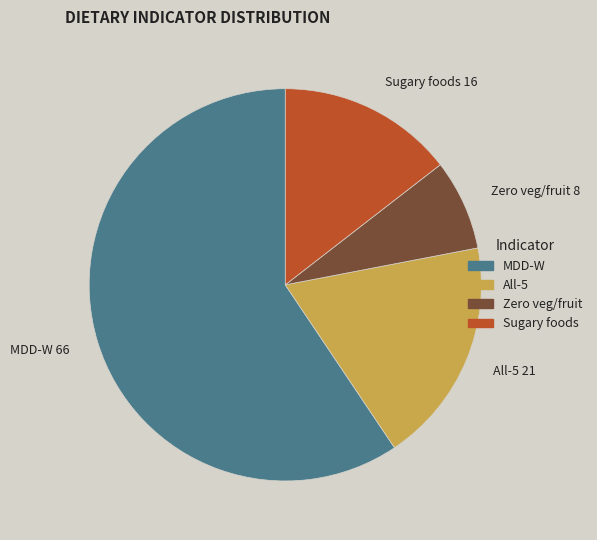

Does any single category account for the majority?

Yes